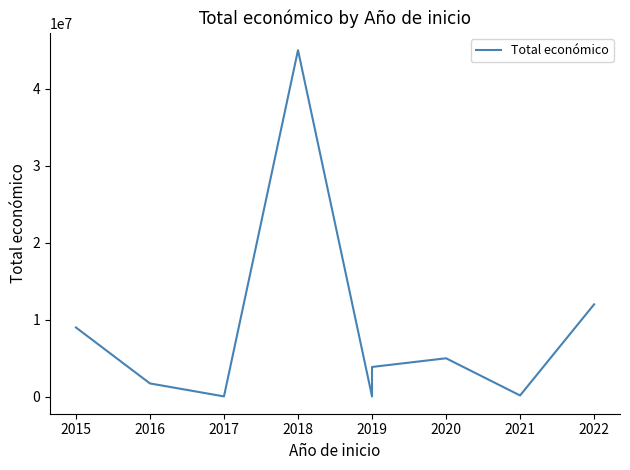

What is the label of the 5th point from the left?

2019